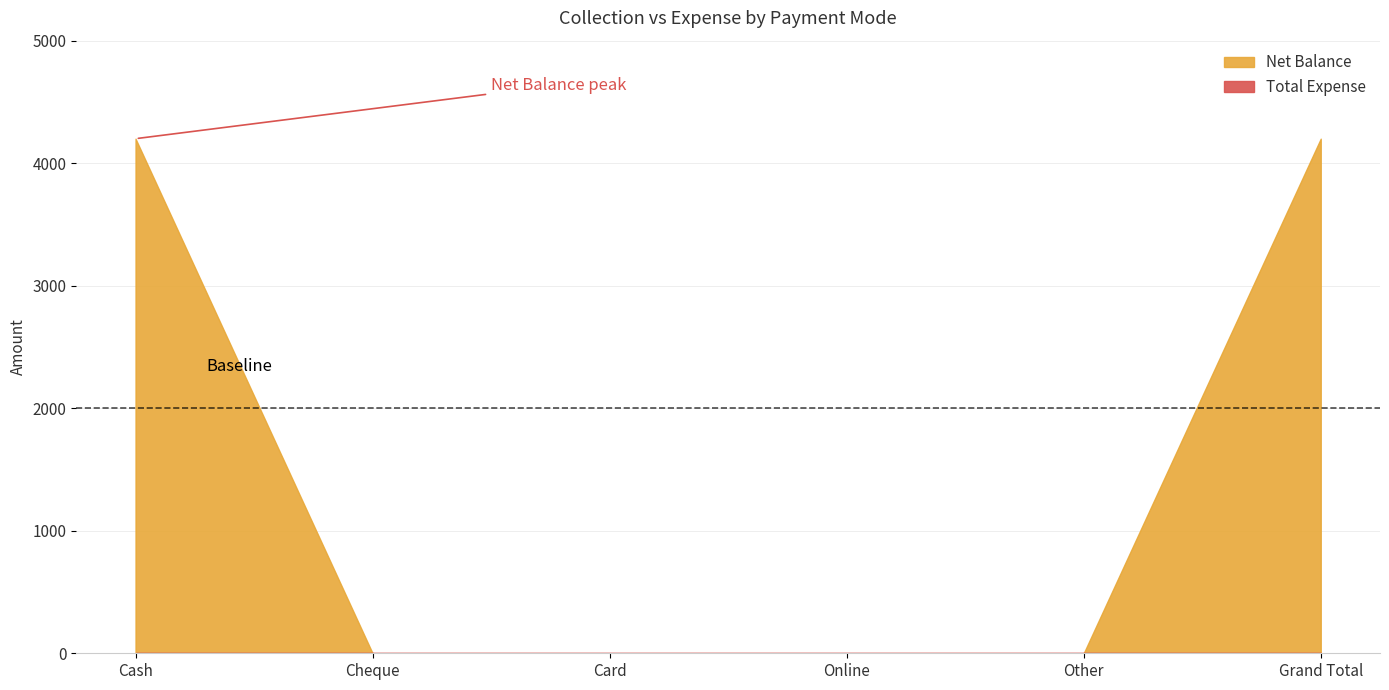

Reading right to left, extract all data points from this chart.

Net Balance: Grand Total=4200	Other=0	Online=0	Card=0	Cheque=0	Cash=4200
Total Expense: Grand Total=0	Other=0	Online=0	Card=0	Cheque=0	Cash=0